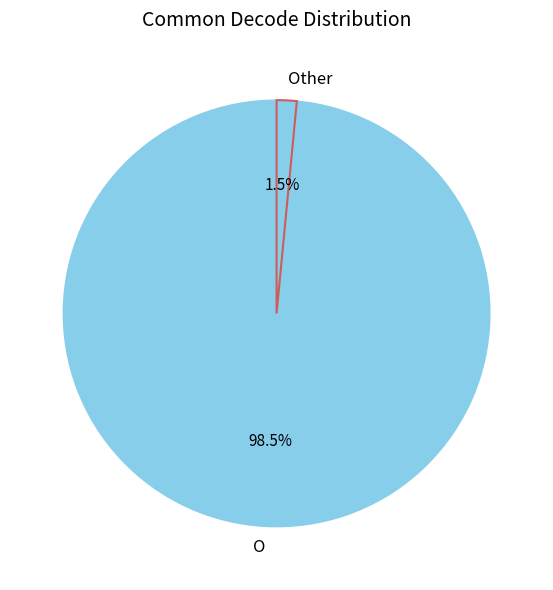

What is the largest slice in the pie chart?

O